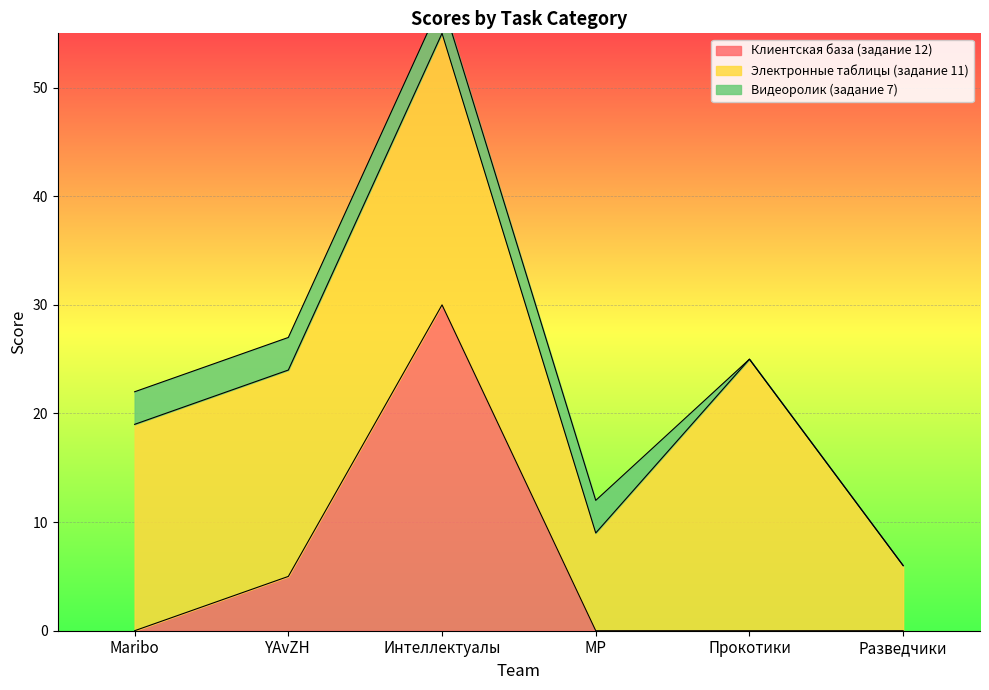

Reading left to right, transcribe all the data shown in this chart.

Клиентская база (задание 12): 0	5	30	0	0	0
Электронные таблицы (задание 11): 19	19	25	9	25	6
Видеоролик (задание 7): 3	3	3	3	0	0